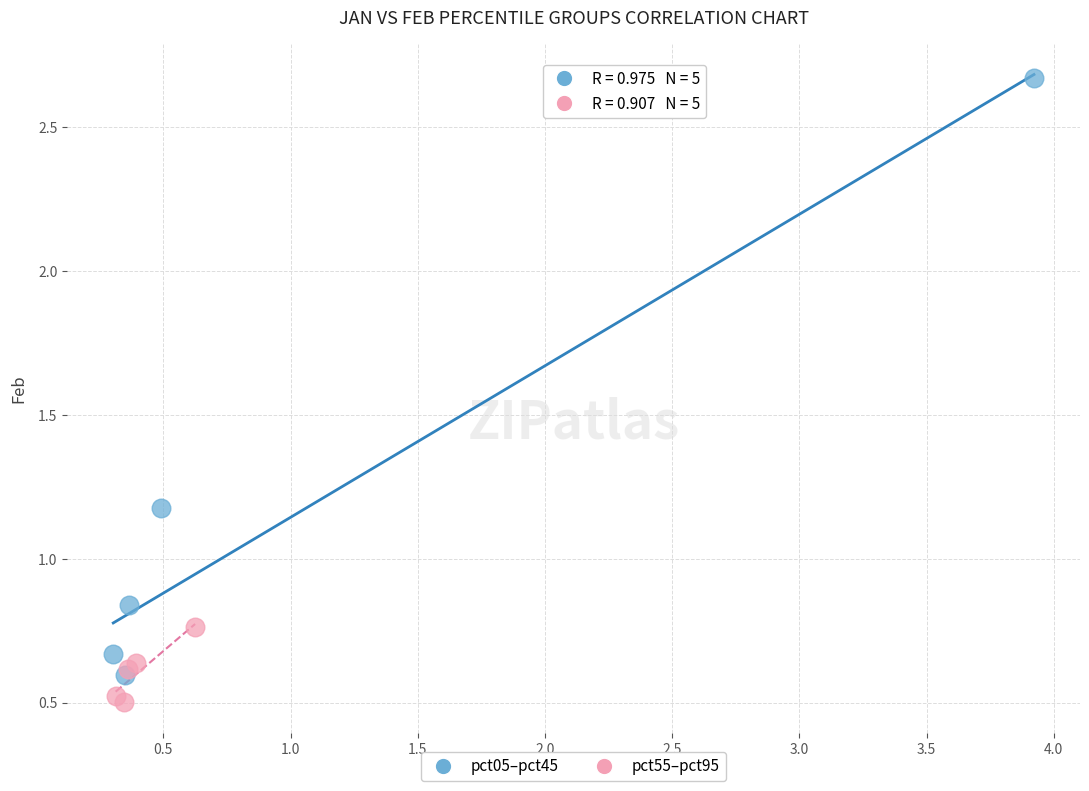

Which series reaches the maximum Y coordinate?

pct05–pct45